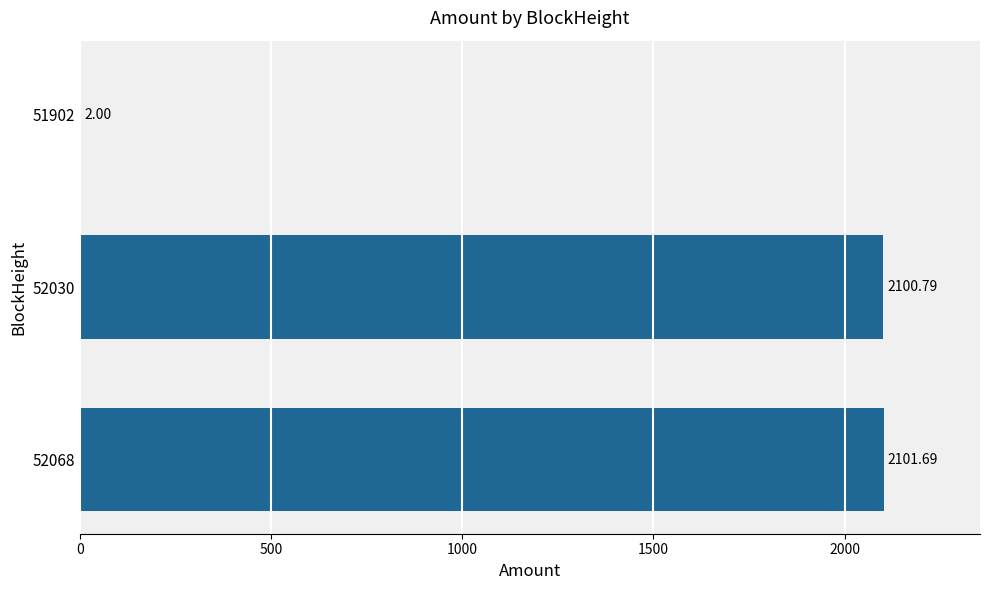

What is the sum of all values?

4204.5